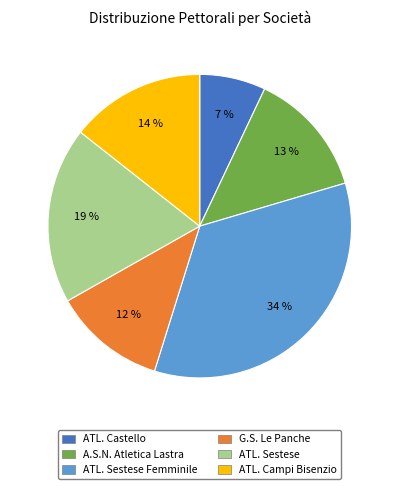

Is there any slice that represents more than half of the pie?

No